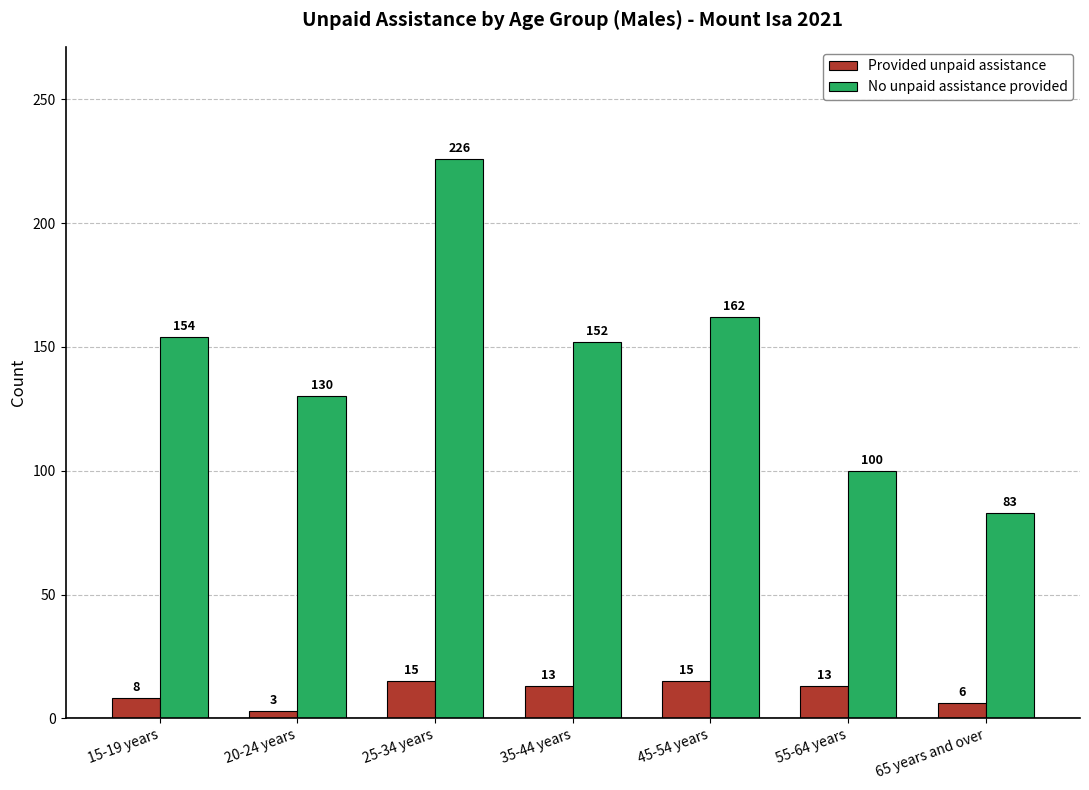

Rank the series by their average value, from highest to lowest.

No unpaid assistance provided, Provided unpaid assistance